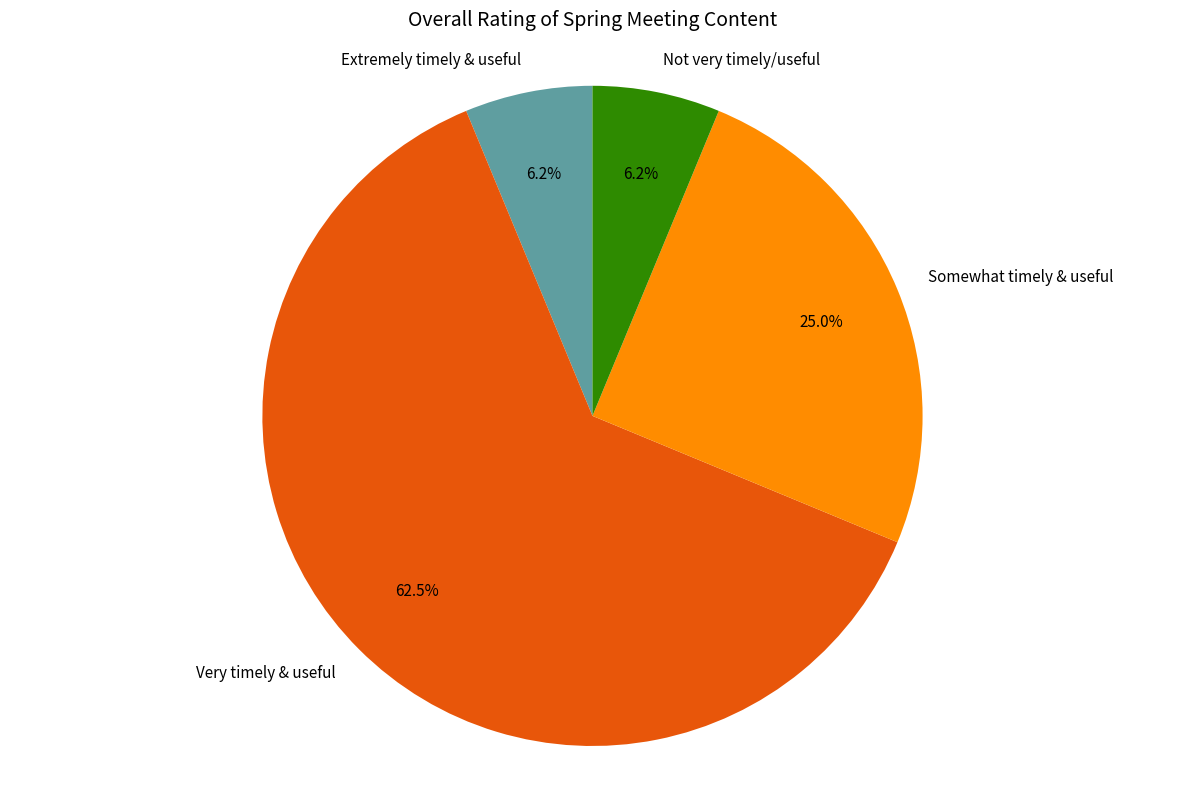

Between Somewhat timely & useful and Very timely & useful, which is larger?

Very timely & useful